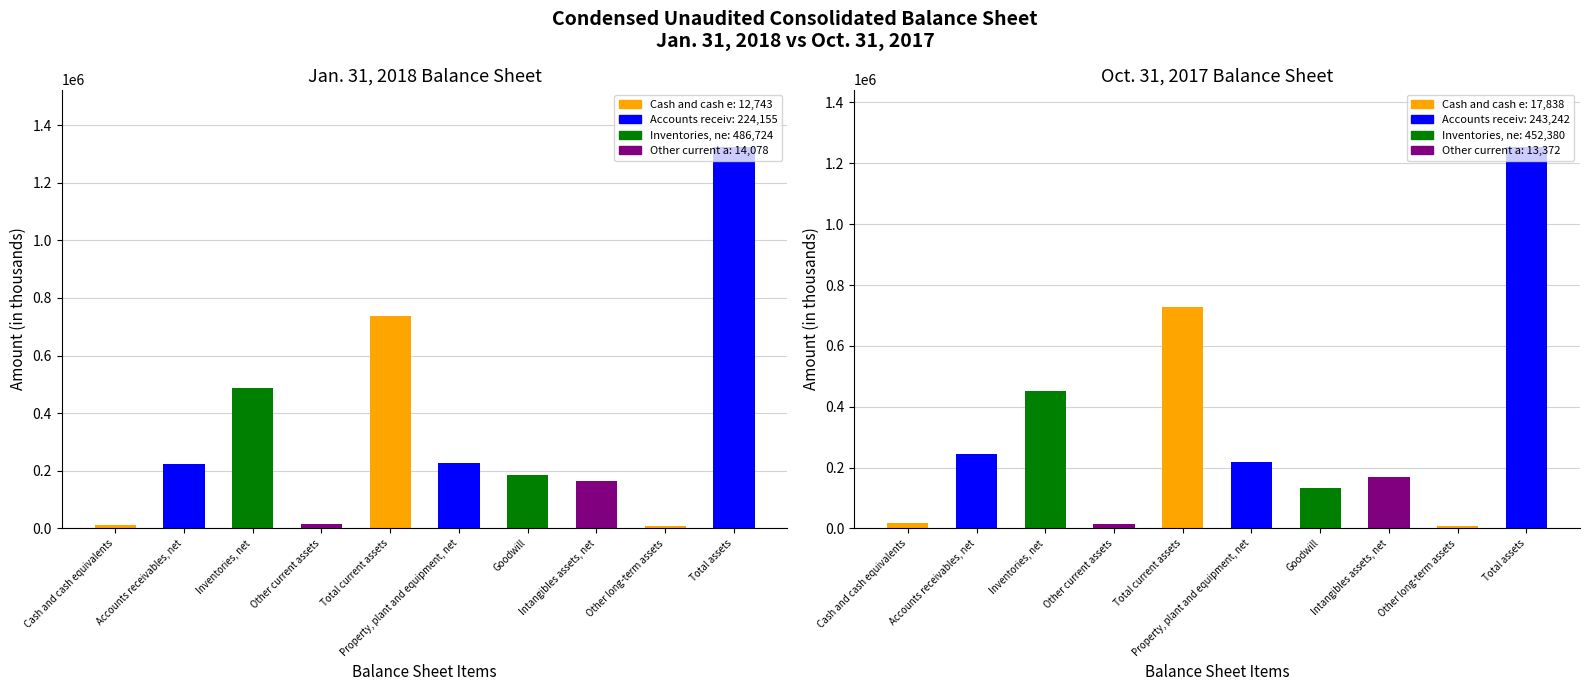

Where is Jan. 31, 2018 nearest to the value 666946?

Total current assets